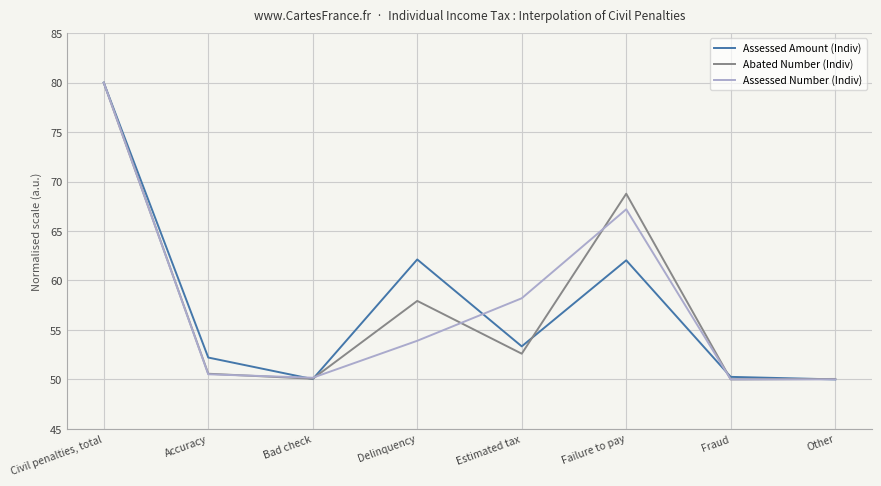

Rank the categories by Assessed Amount (Indiv) value from highest to lowest.

Civil penalties, total, Delinquency, Failure to pay, Estimated tax, Accuracy, Fraud, Bad check, Other